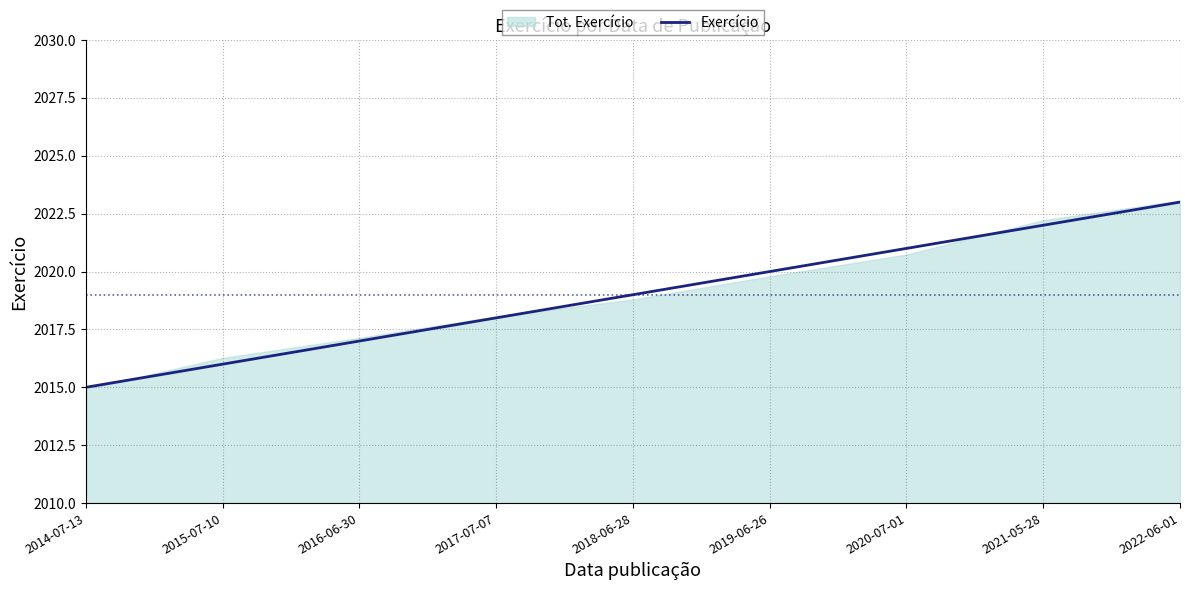

Reading left to right, what are all the values shown in this chart?

2014-07-13=2015	2015-07-10=2016	2016-06-30=2017	2017-07-07=2018	2018-06-28=2019	2019-06-26=2020	2020-07-01=2021	2021-05-28=2022	2022-06-01=2023